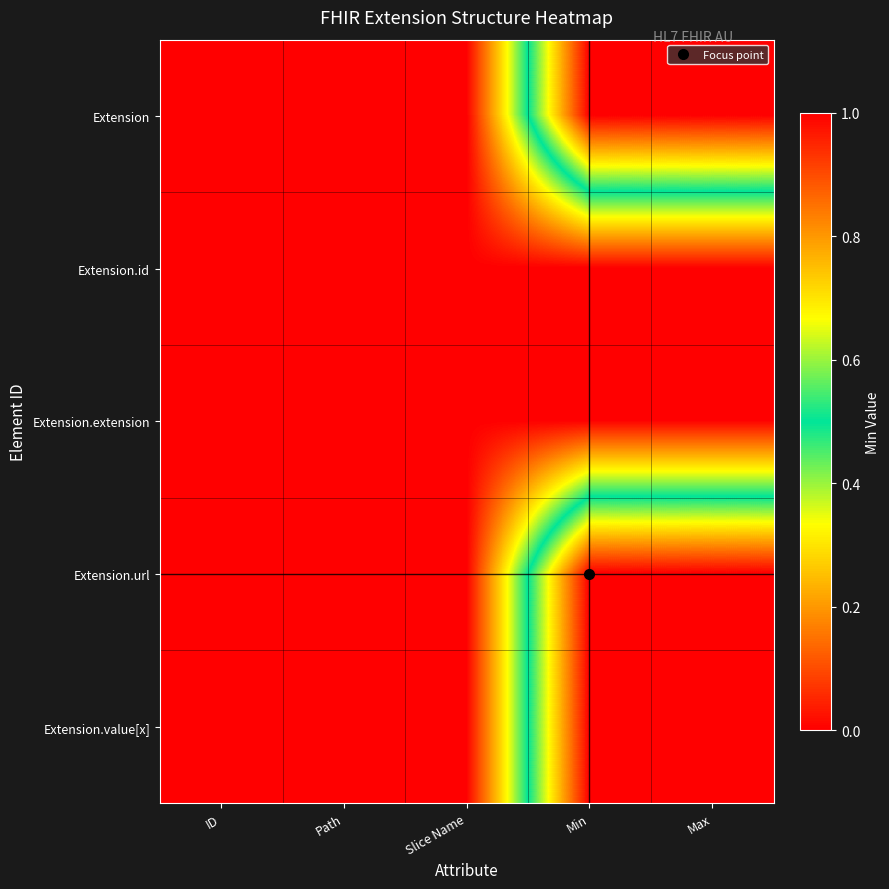

At which category is the sum across all series the highest?

Min